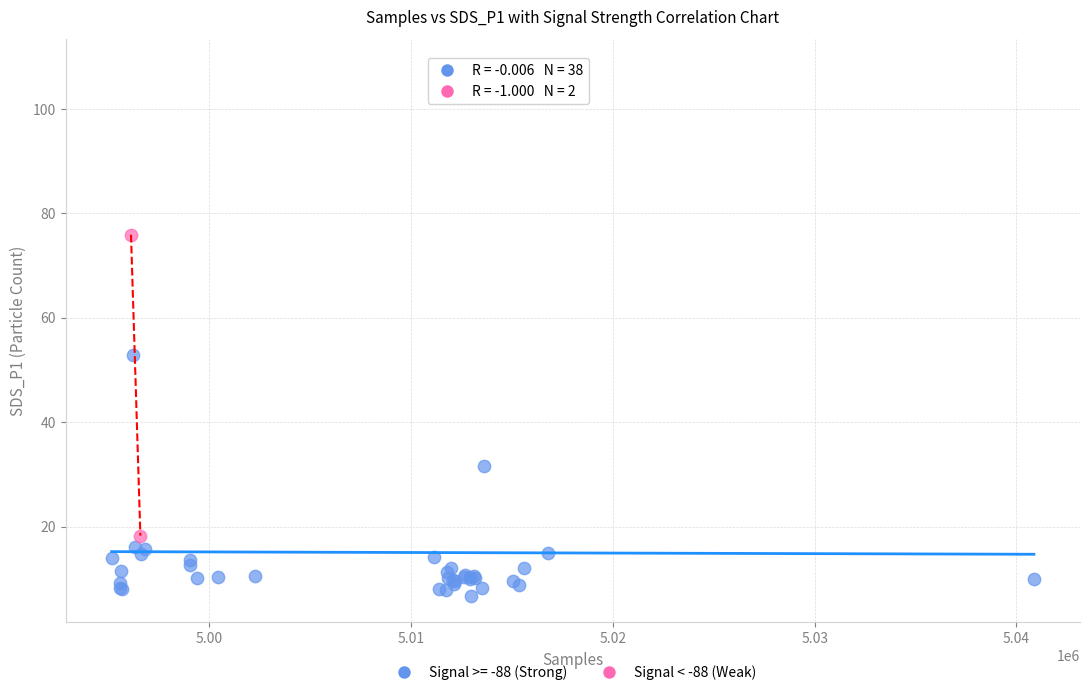

What are all the series names shown in the legend?

Signal >= -88 (Strong), Signal < -88 (Weak)